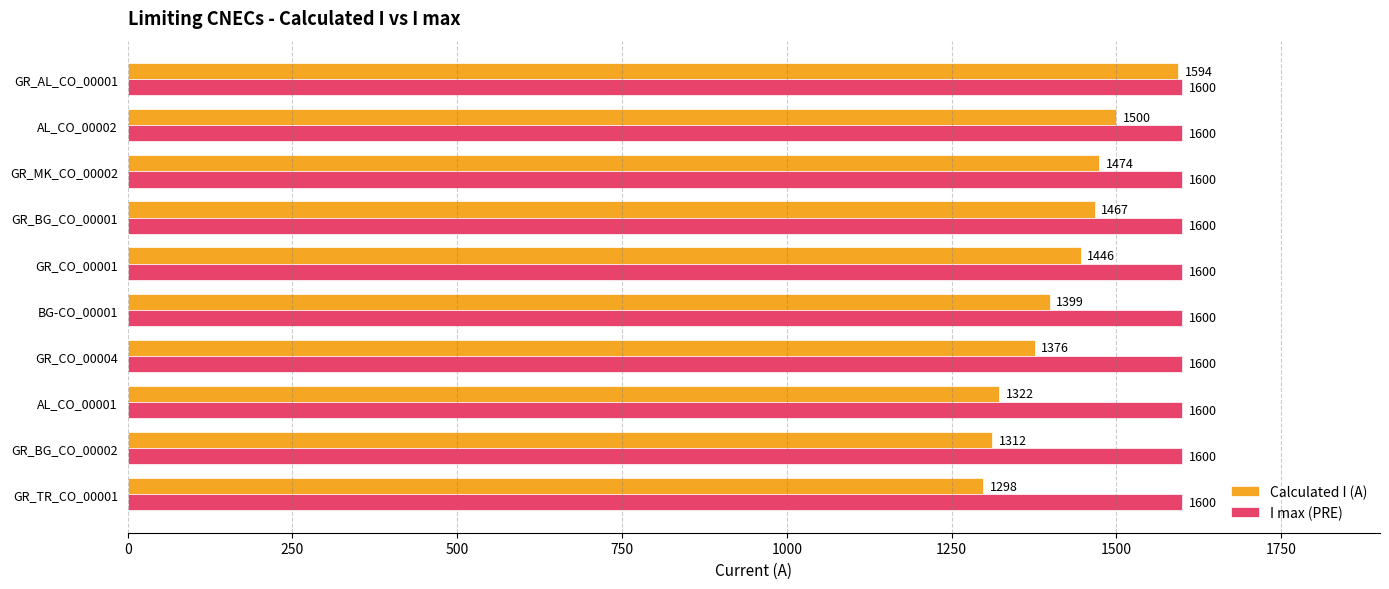

What is the maximum value shown in the chart?

1600